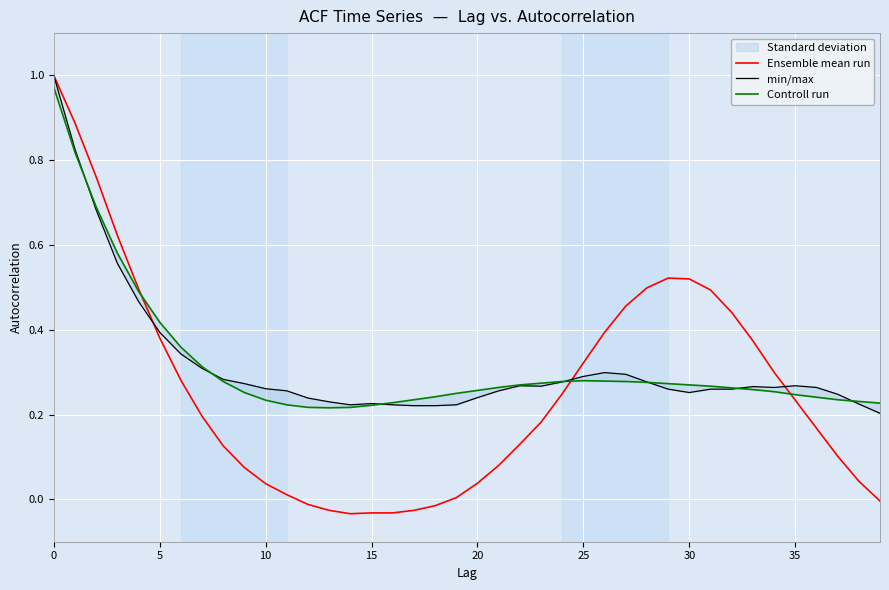

Where is Ensemble mean run nearest to the value 0?

19